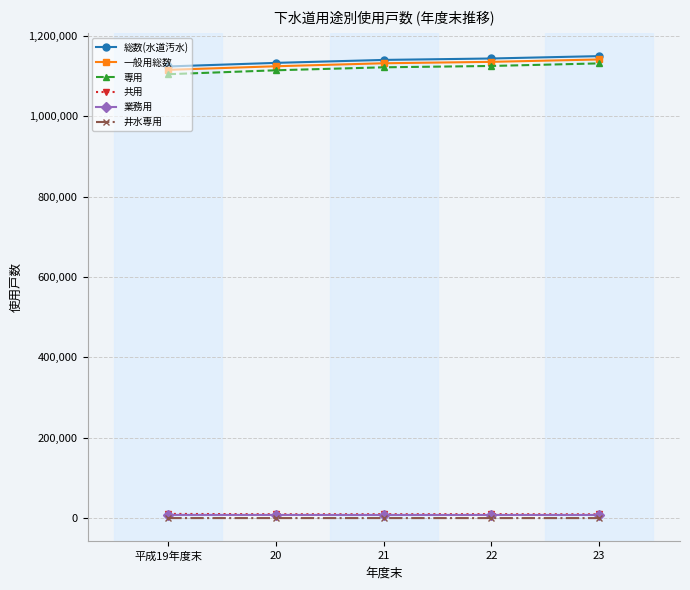

Is the value of 共用 at 23 greater than the value of 専用 at 23?

No